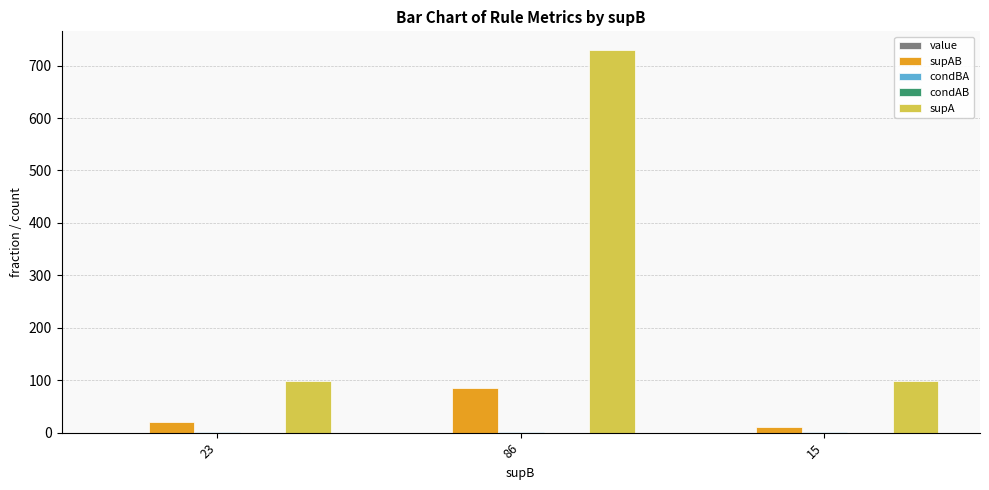

The supA series shows 729.0 at 86. True or false?

True